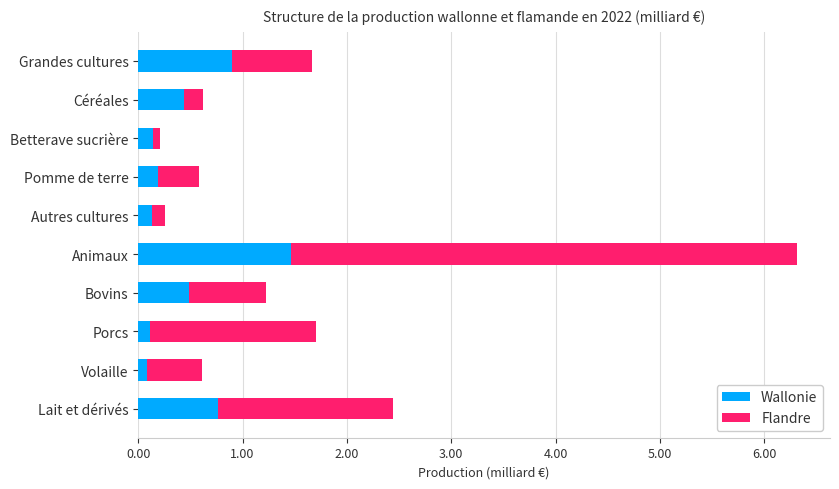

At which category is the sum across all series the highest?

Animaux